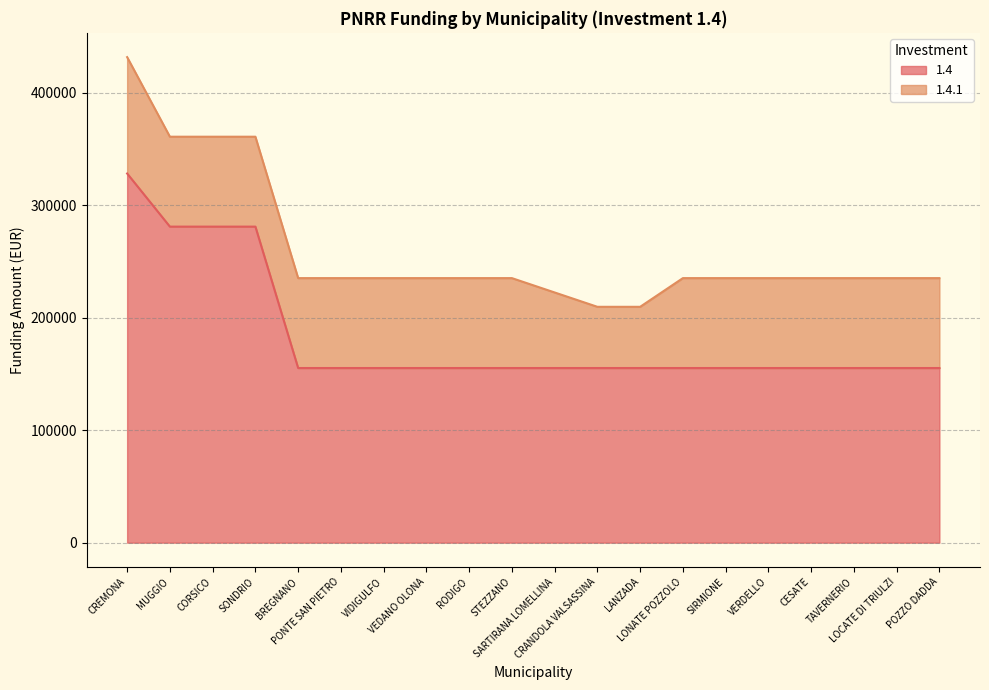

How many data points does each series have?

20